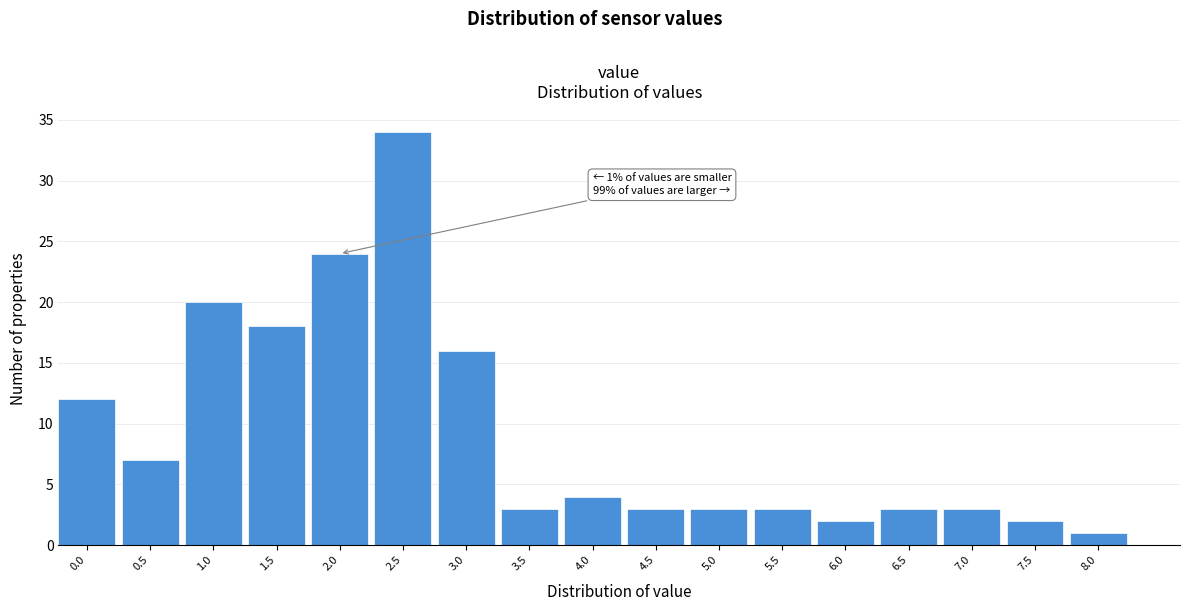

Reading left to right, list all the values displayed in this chart.

12	7	20	18	24	34	16	3	4	3	3	3	2	3	3	2	1